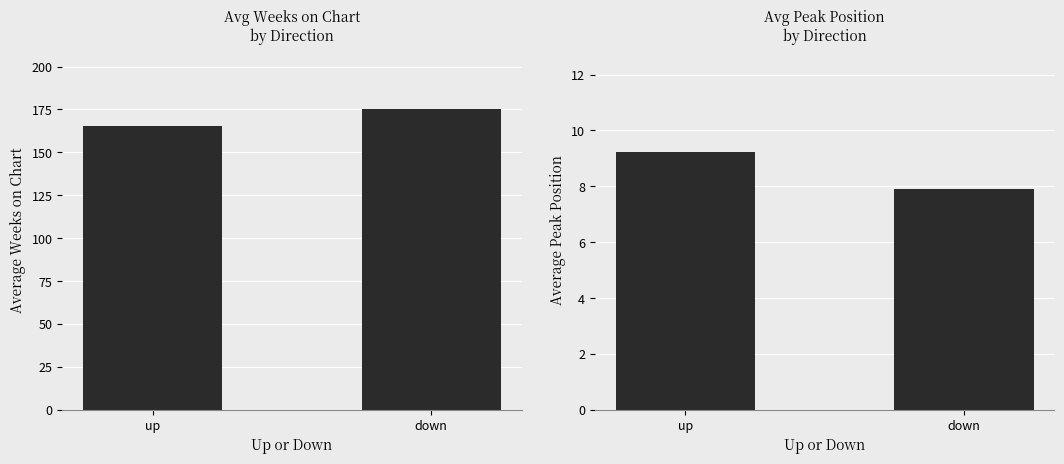

Which series has the largest range (max minus min)?

Average Weeks on Chart